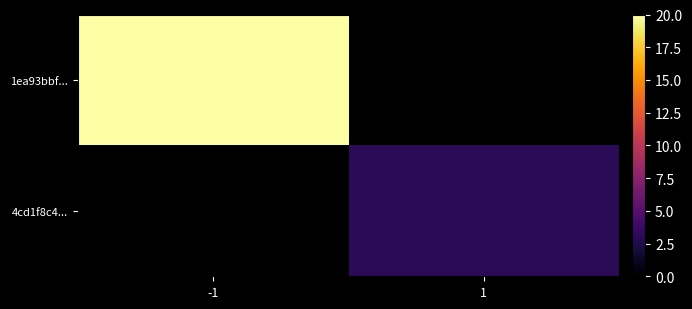

True or false: 4cd1f8c4... has a value of 3.0 at 1.

True